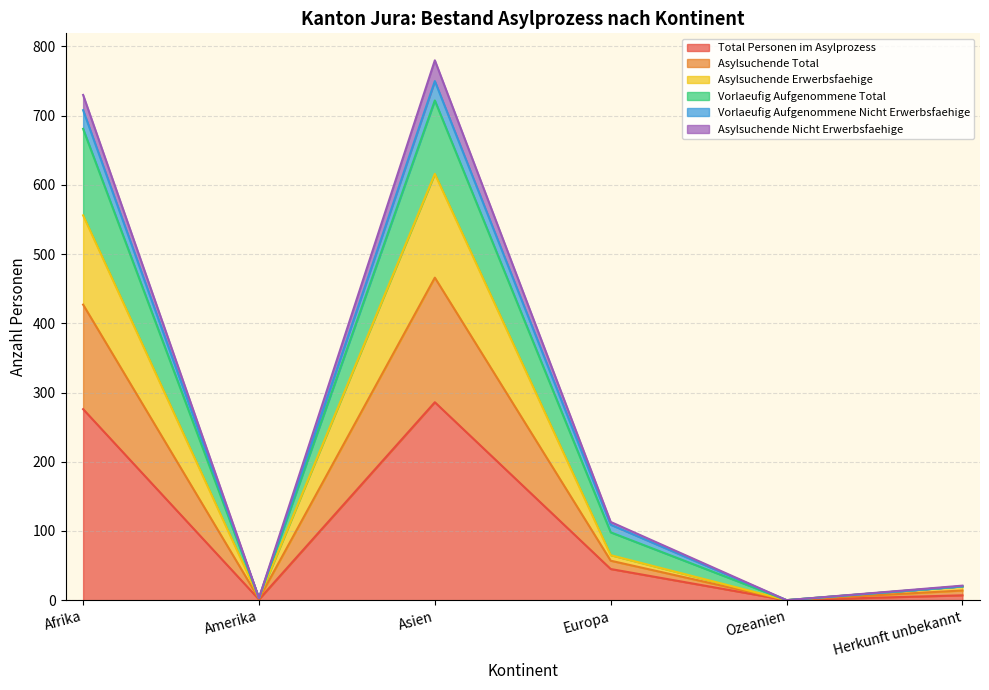

How many interior local peaks does the Total Personen im Asylprozess series have?

1